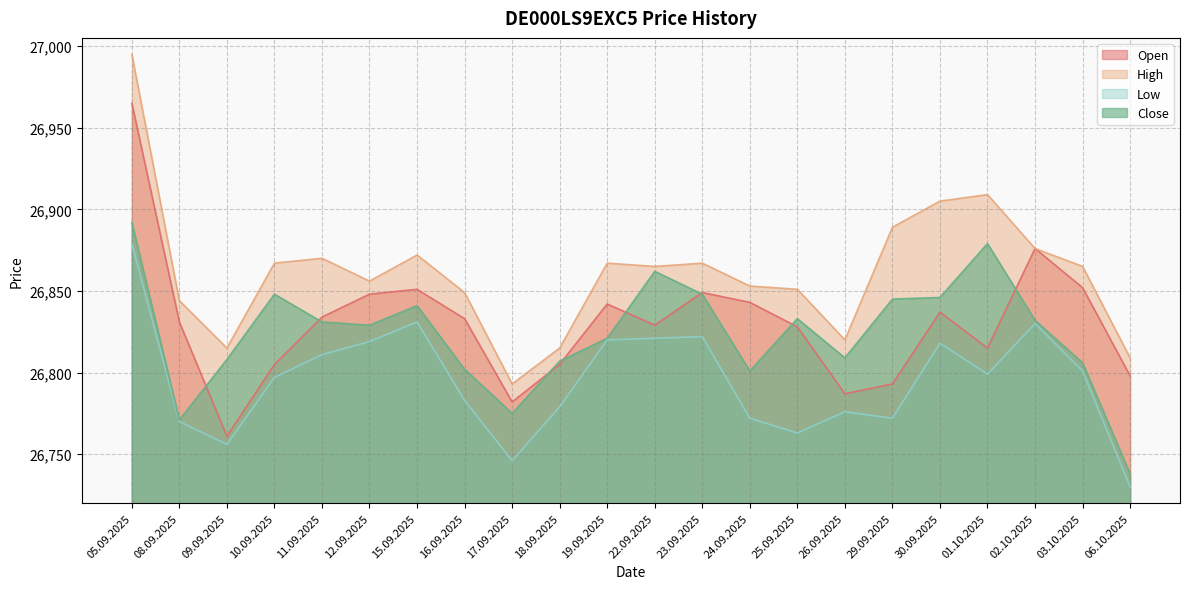

Rank the series by their maximum value, from lowest to highest.

Low, Close, Open, High